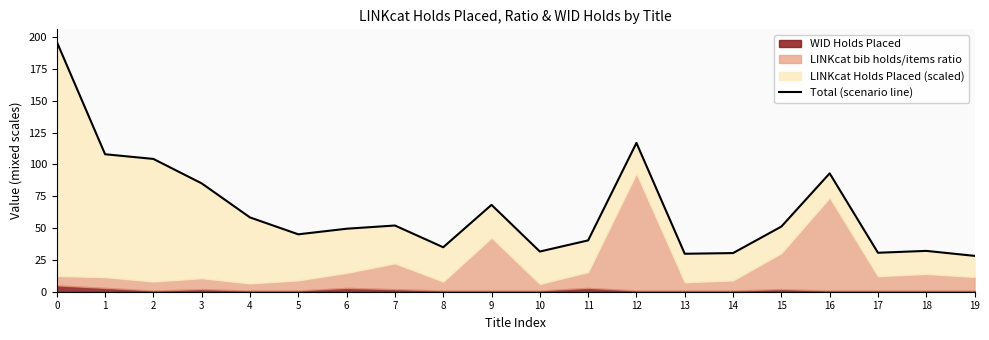

Which category has the lowest value across all series?

19